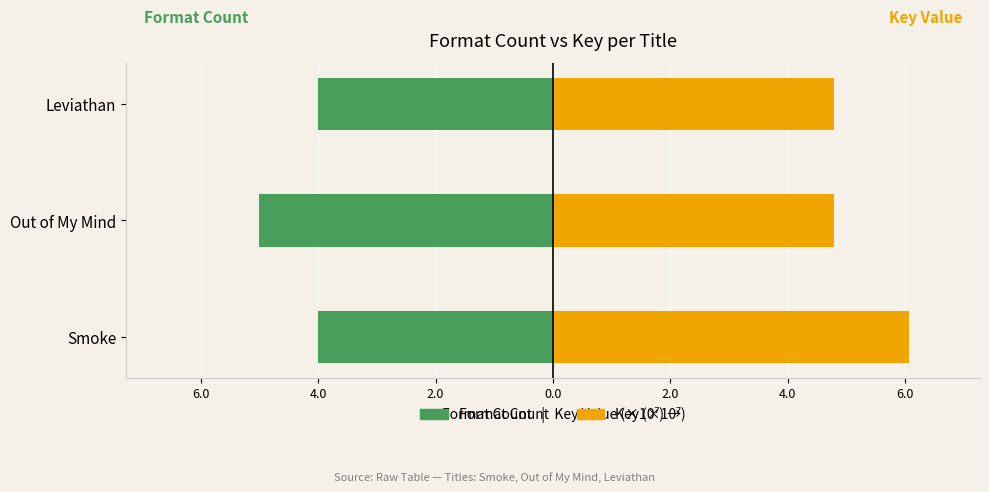

The value of Key (×10⁷) at Smoke is 3.6. True or false?

False